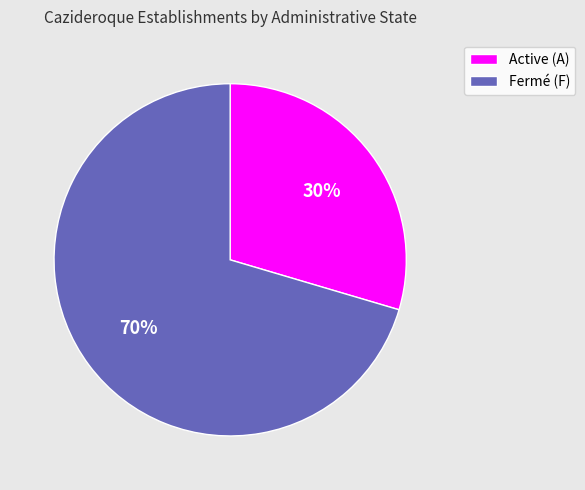

What percentage is the Fermé (F) slice, to the nearest percent?

70%